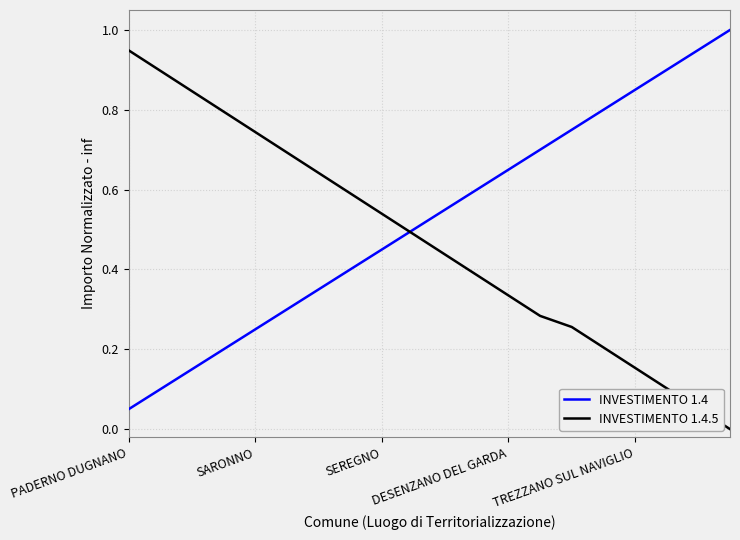

What is the maximum value for INVESTIMENTO 1.4?

1.0